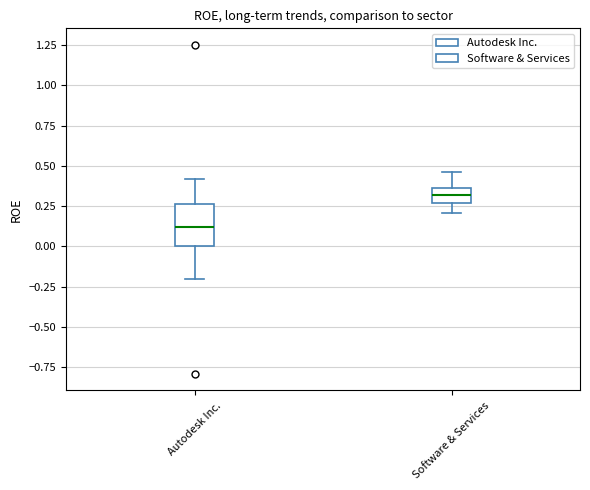

Comparing the boxes themselves (not the whiskers), which one is the tallest?

Autodesk Inc.